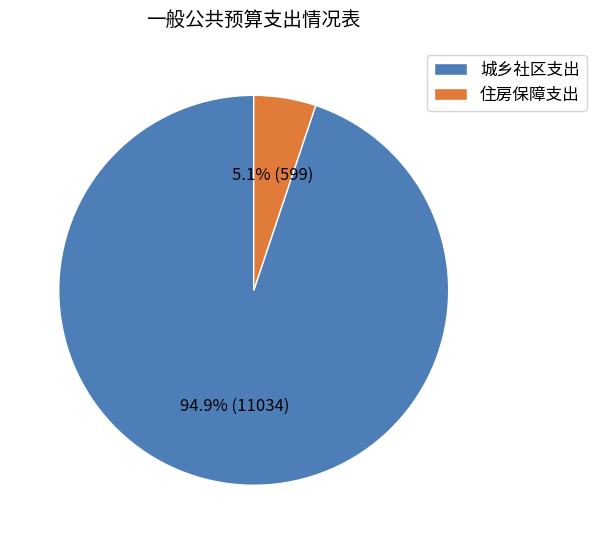

To the nearest percent, what is the combined percentage of 城乡社区支出 and 住房保障支出?

100%